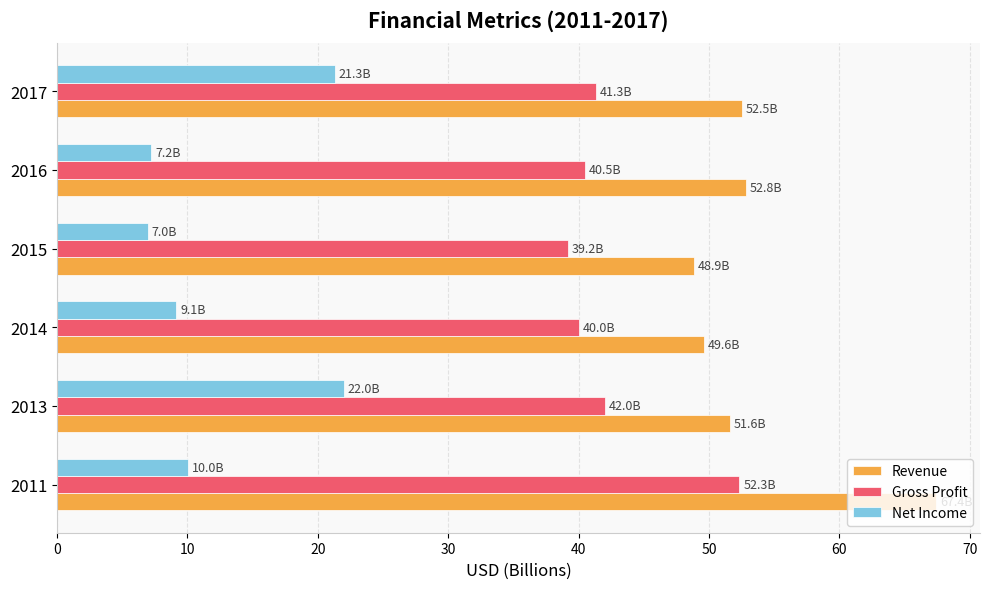

At which label is Net Income closest to 14?

2011